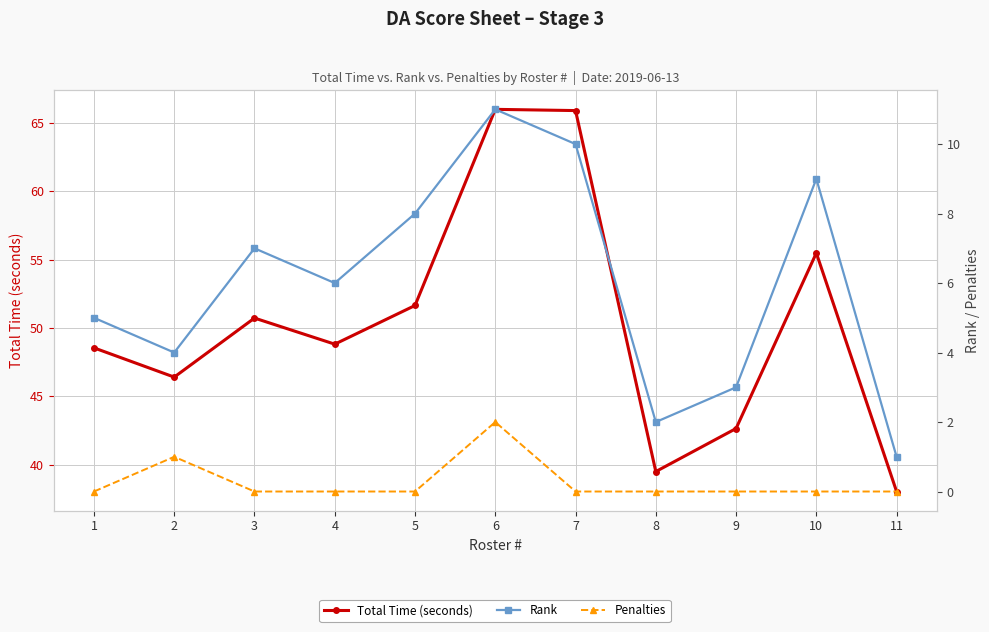

At which category does the chart reach its minimum across all series?

1